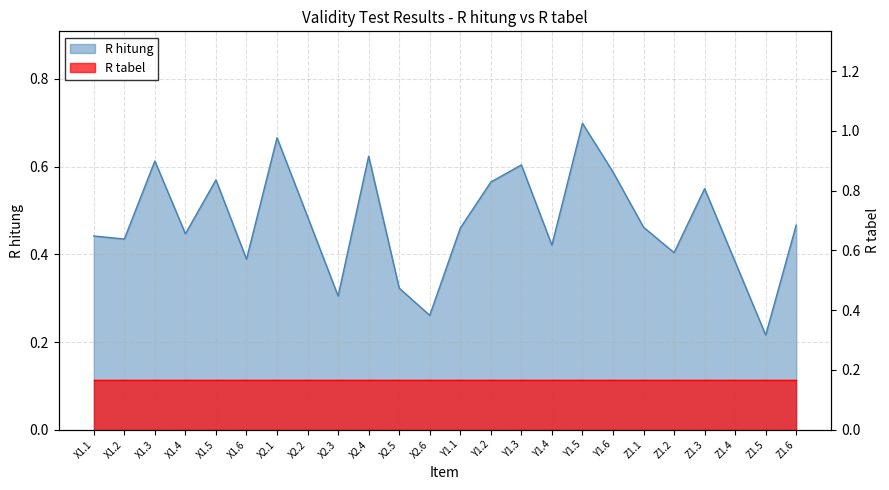

What is the average value?

0.5